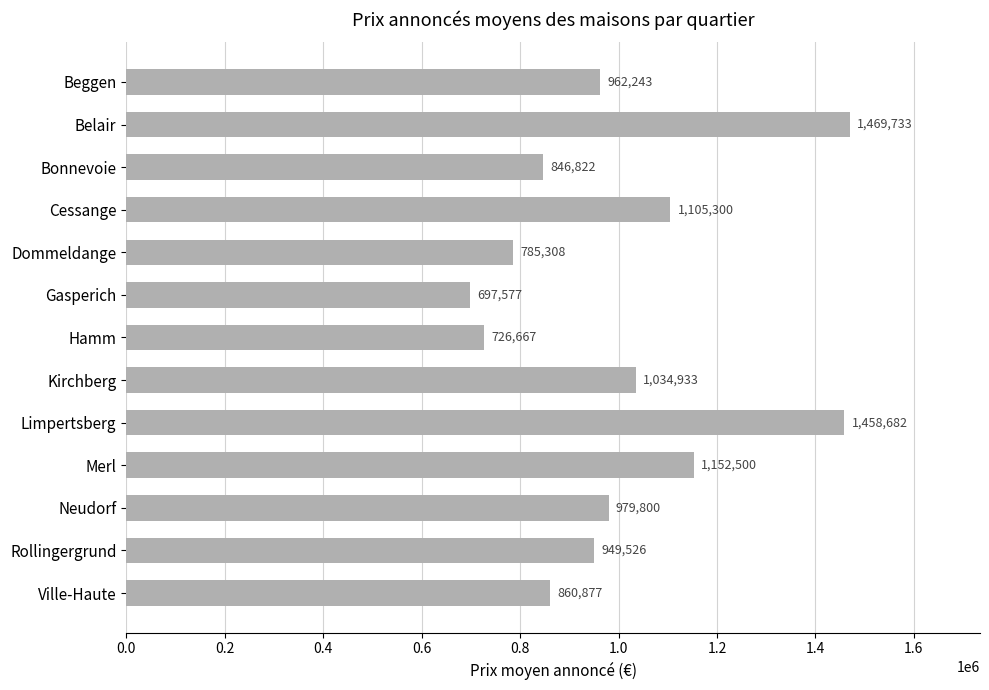

Reading top to bottom, transcribe all the data shown in this chart.

Beggen=962243	Belair=1469733	Bonnevoie=846822	Cessange=1105300	Dommeldange=785308	Gasperich=697577	Hamm=726667	Kirchberg=1034933	Limpertsberg=1458682	Merl=1152500	Neudorf=979800	Rollingergrund=949526	Ville-Haute=860877